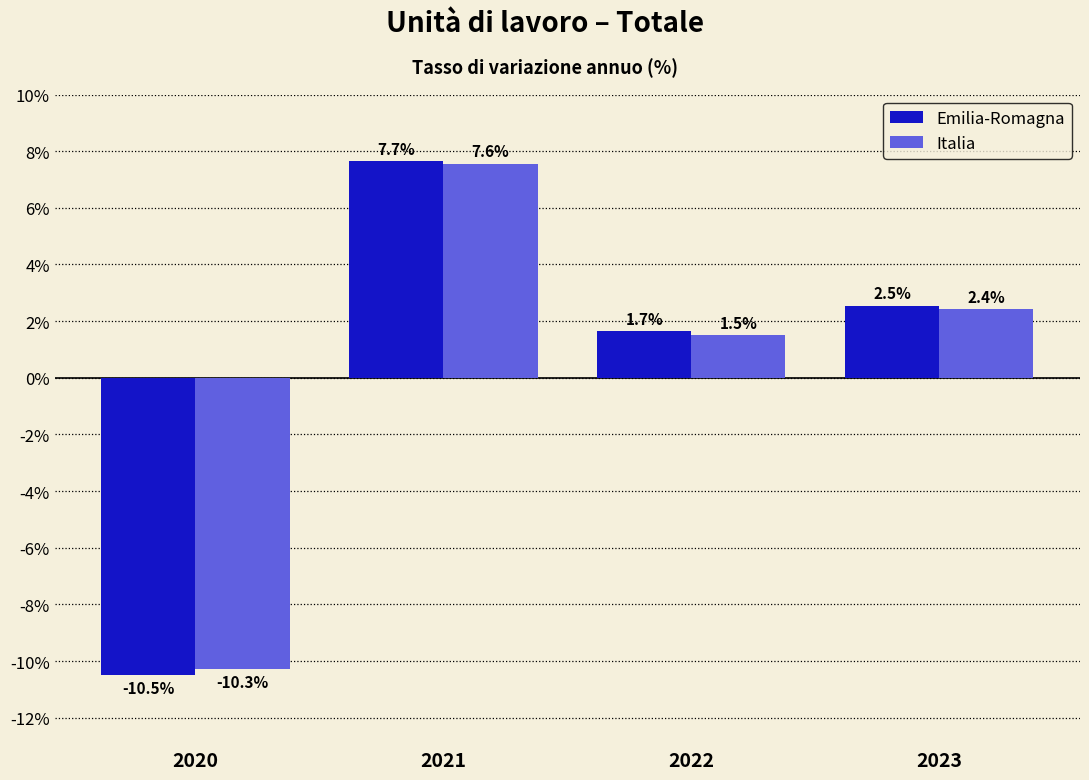

What is the sum of the Emilia-Romagna values at 2021 and 2023?

10.2